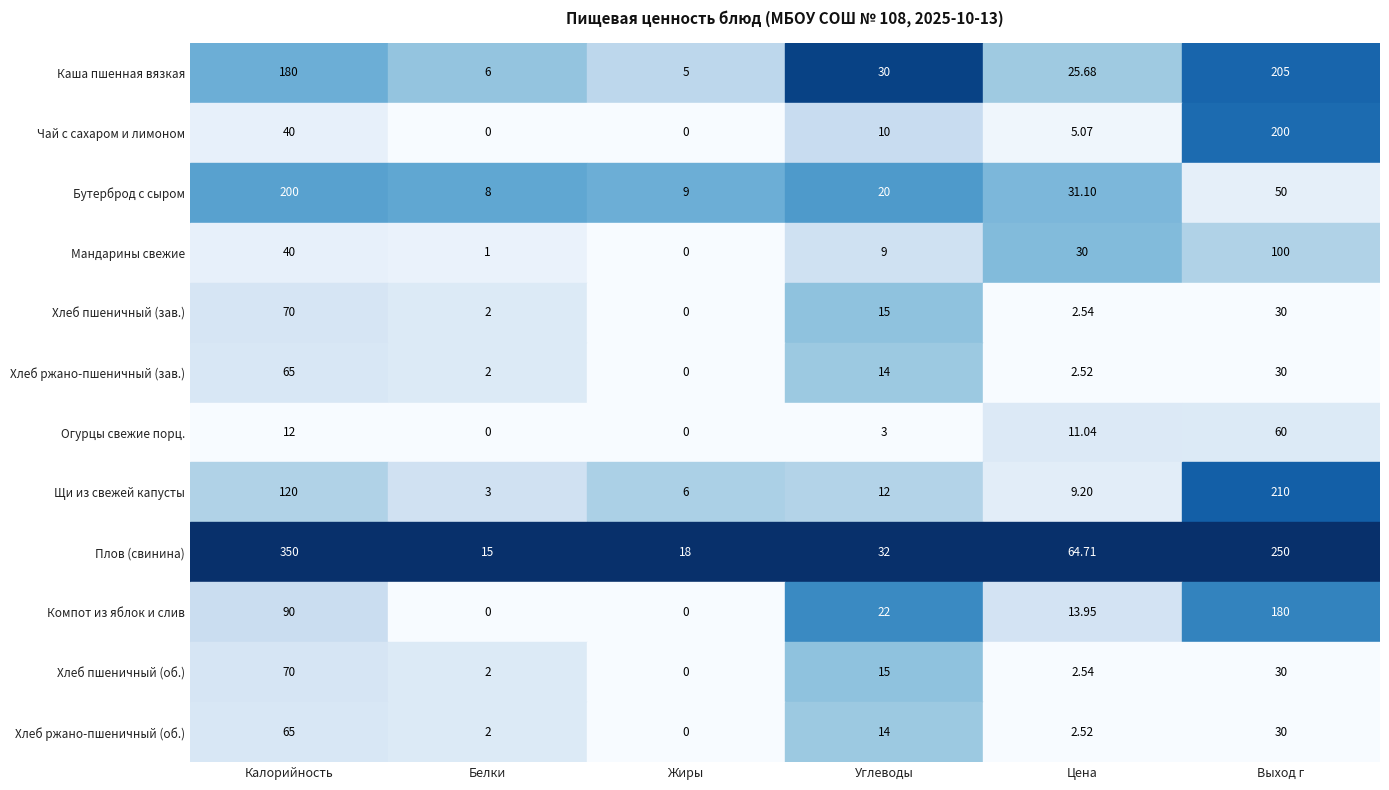

The Обед/закуска series shows 8 at 0. True or false?

False